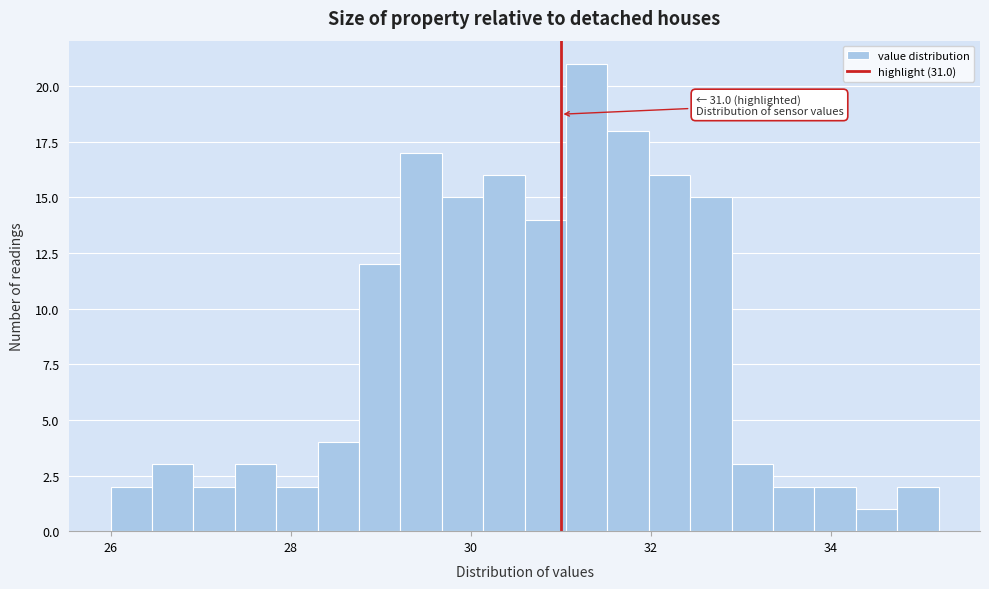

Read against the x-axis, roughly where is the centre of the tallest bar?

31.2